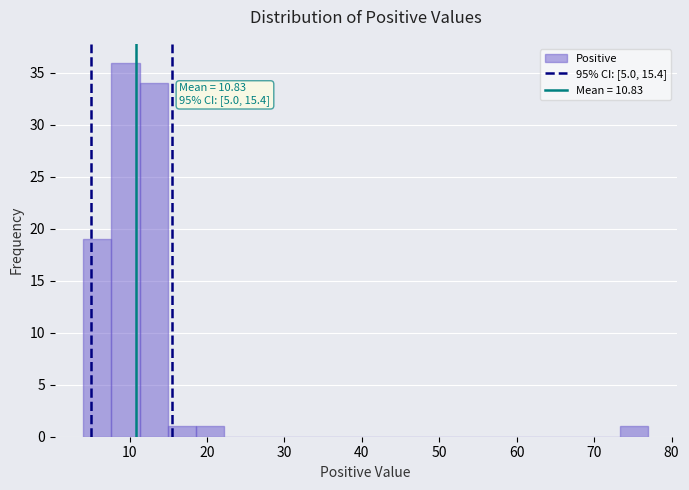

Read against the x-axis, roughly where is the centre of the tallest bar?

9